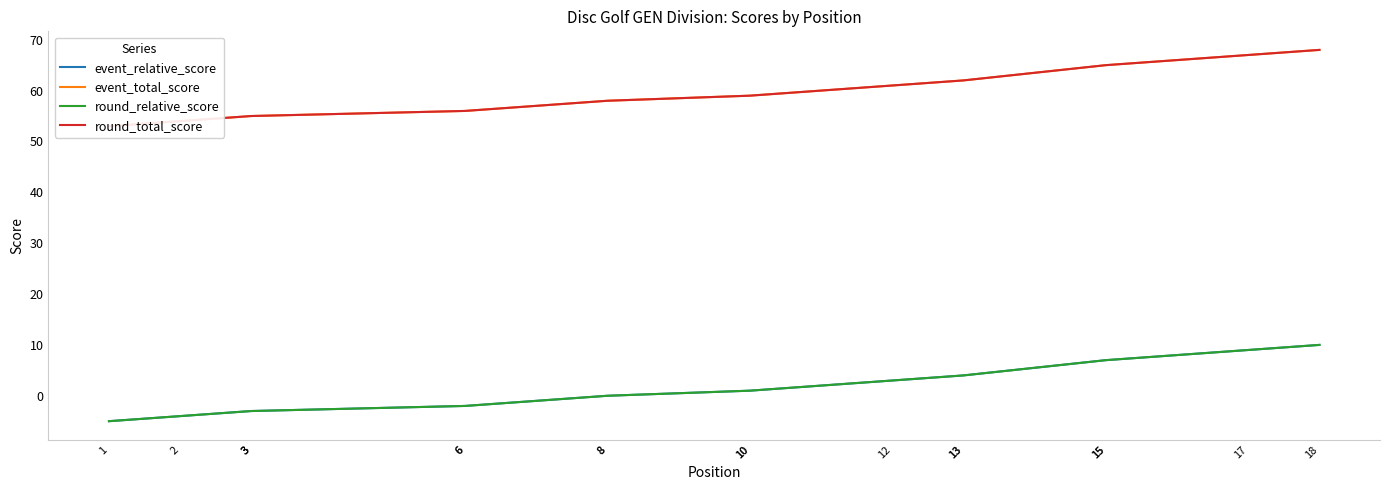

True or false: round_relative_score and round_total_score cross at least once.

False